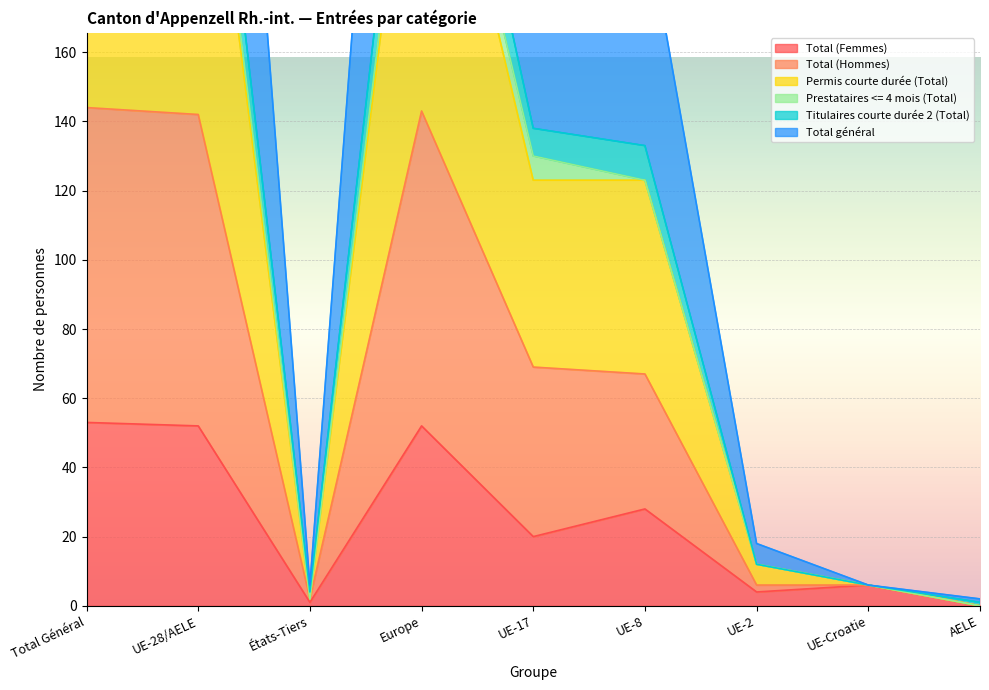

At which label is Total (Femmes) closest to 26?

UE-8